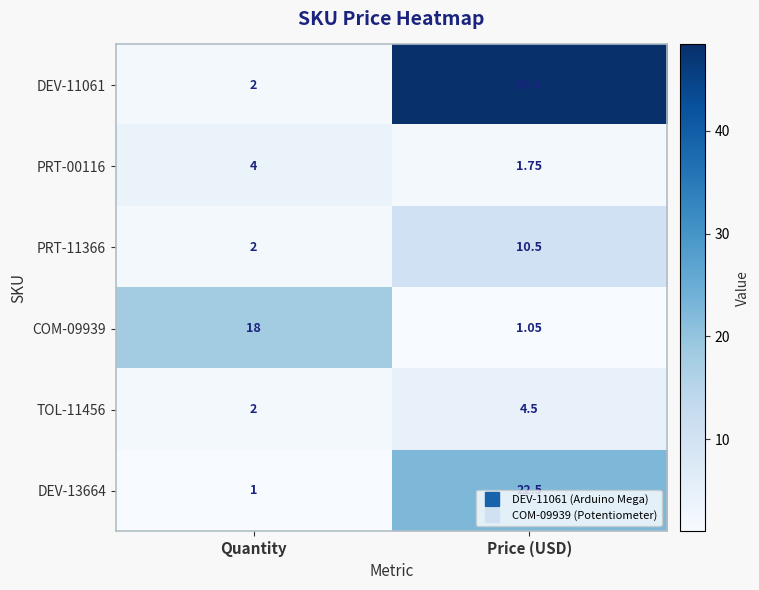

List the labels in order of PRT-11366 value, smallest first.

Quantity, Price (USD)